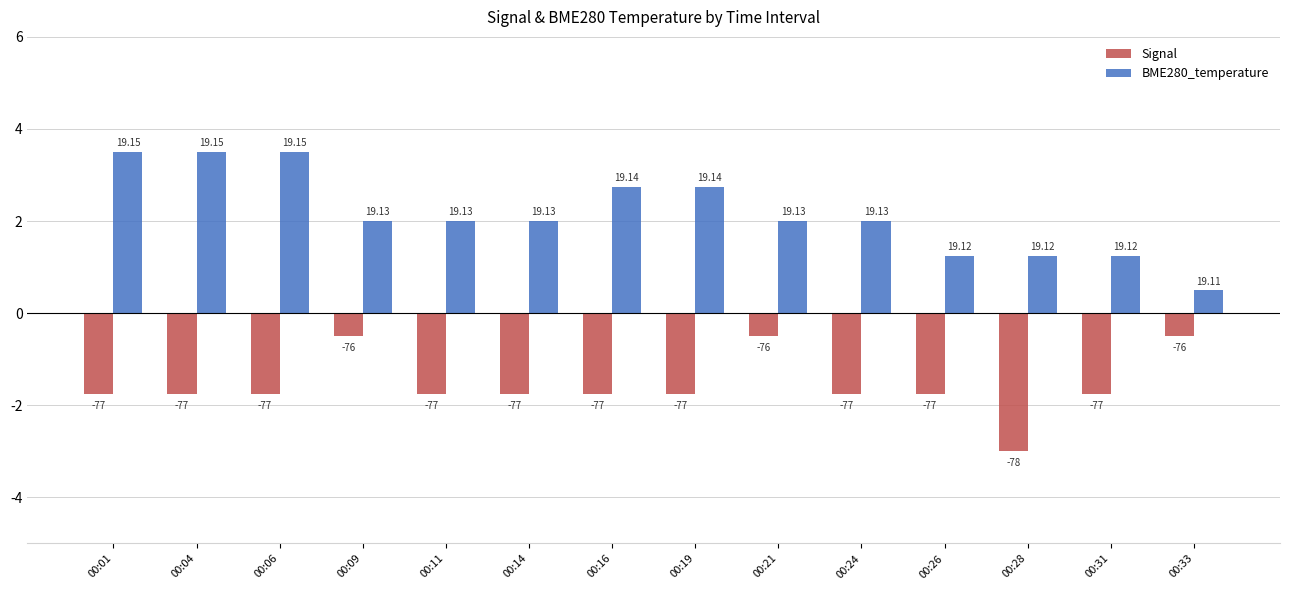

Rank the series by their average value, from highest to lowest.

BME280_temperature, Signal